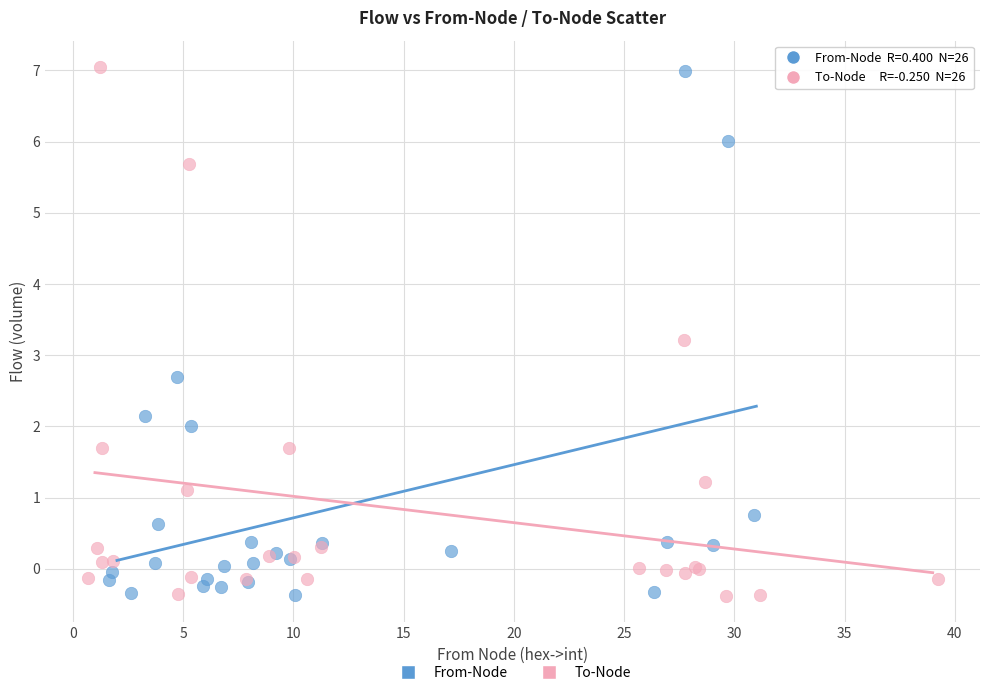

What are all the series names shown in the legend?

From-Node, To-Node